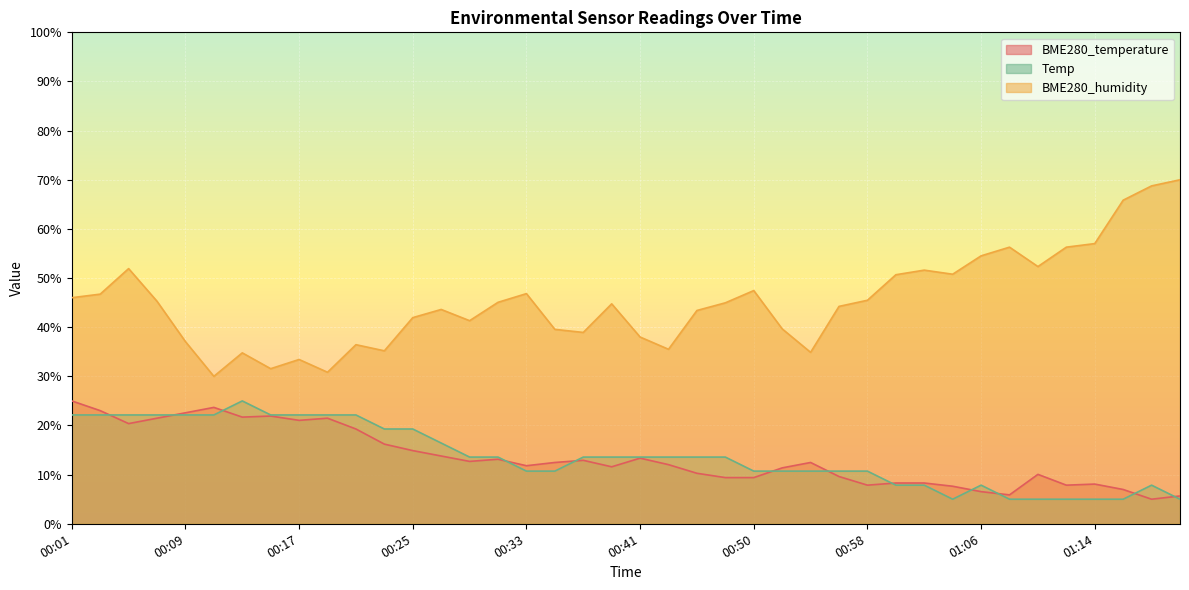

At which category does BME280_humidity reach its first local peak?

00:05